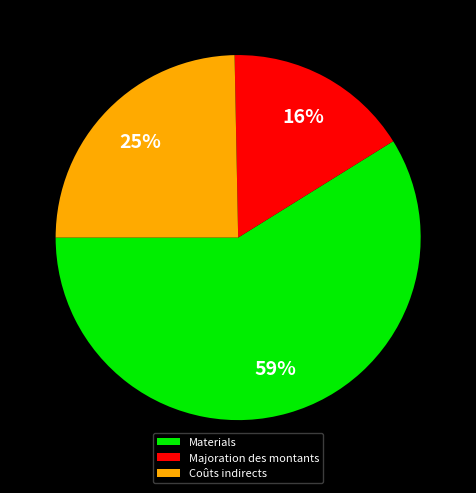

Is it true that Coûts indirects is 31% of the pie?

False